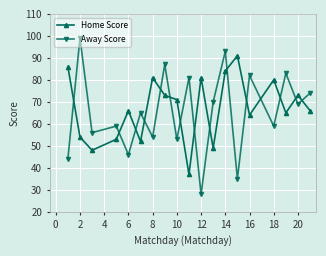

Is this an area chart (filled region under the line)?

No